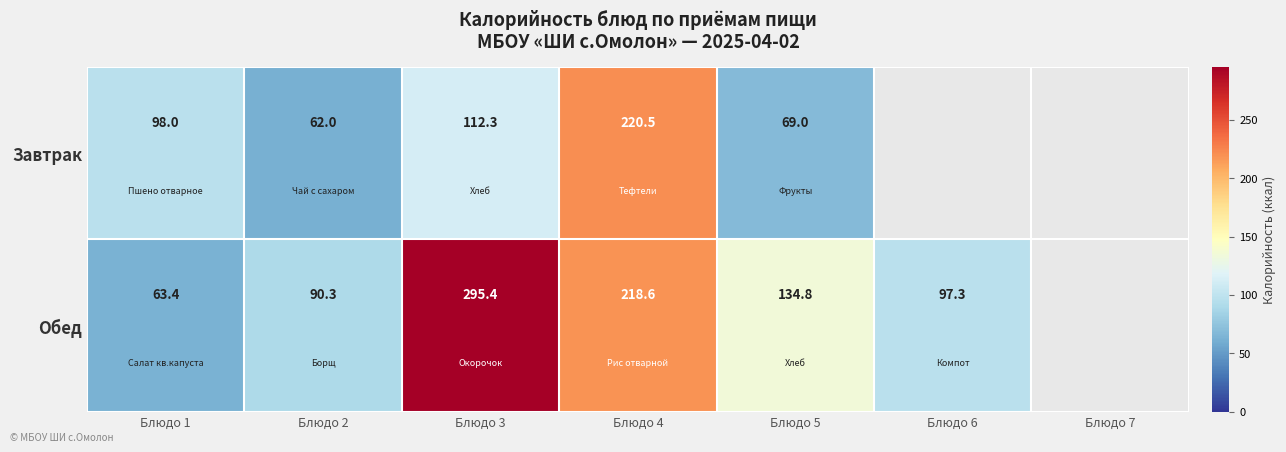

What is the greatest value displayed?

295.4